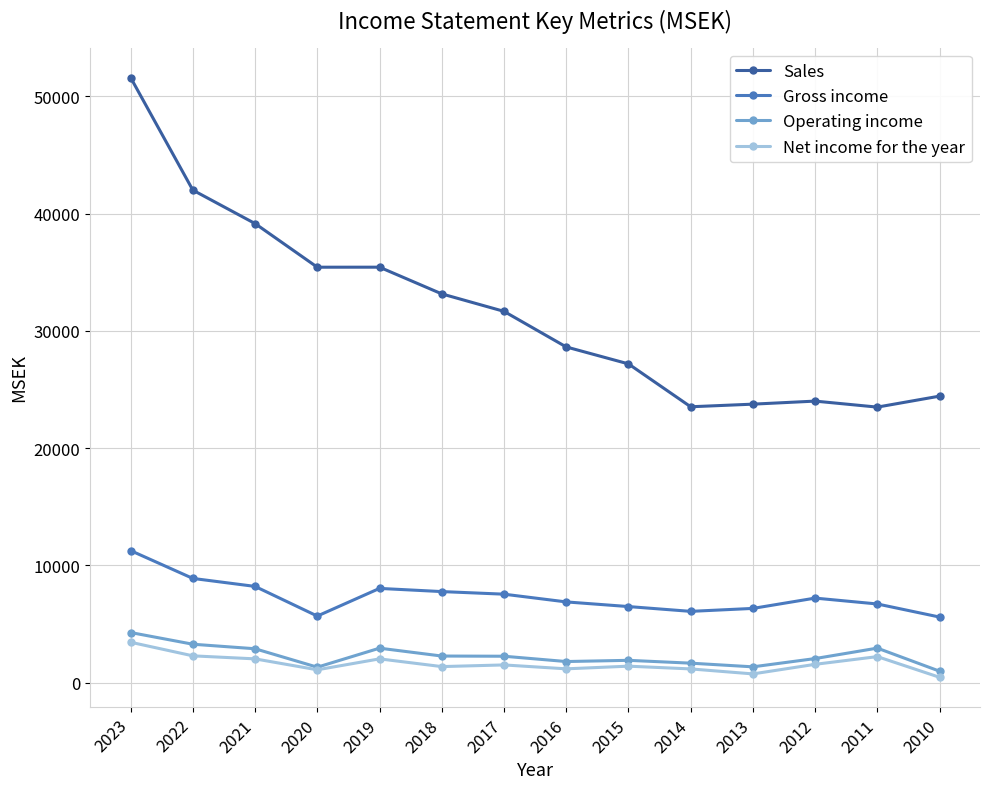

Which series has the widest spread of values?

Sales